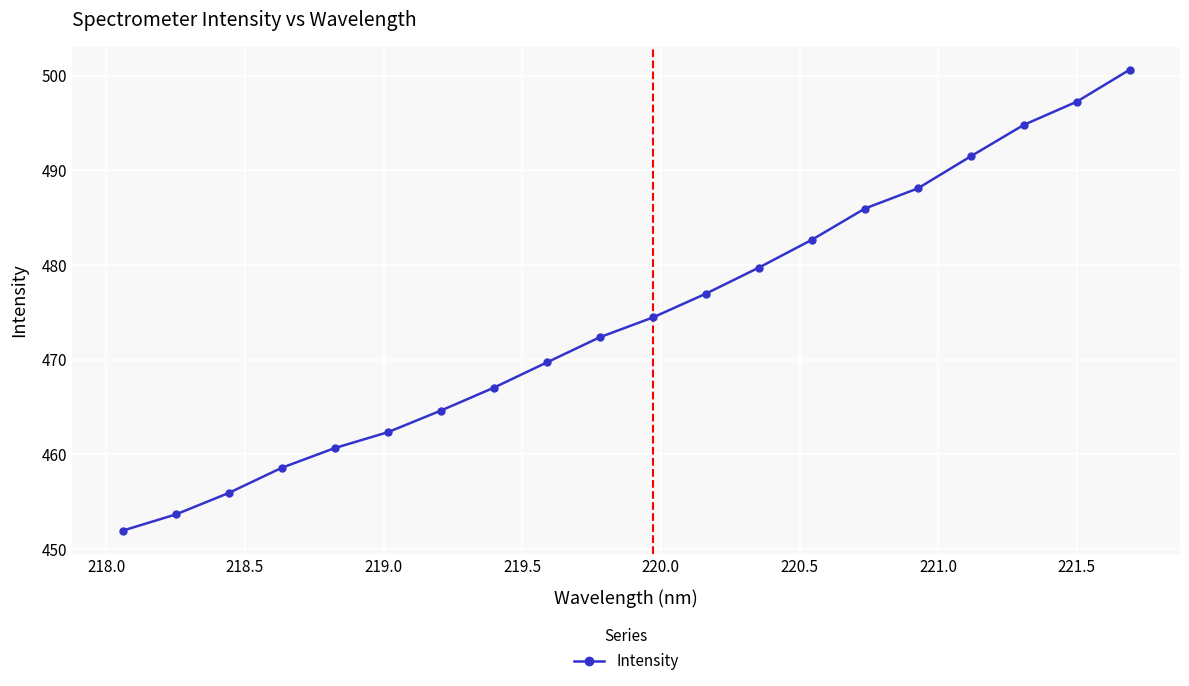

How many lines are shown in the chart?

1